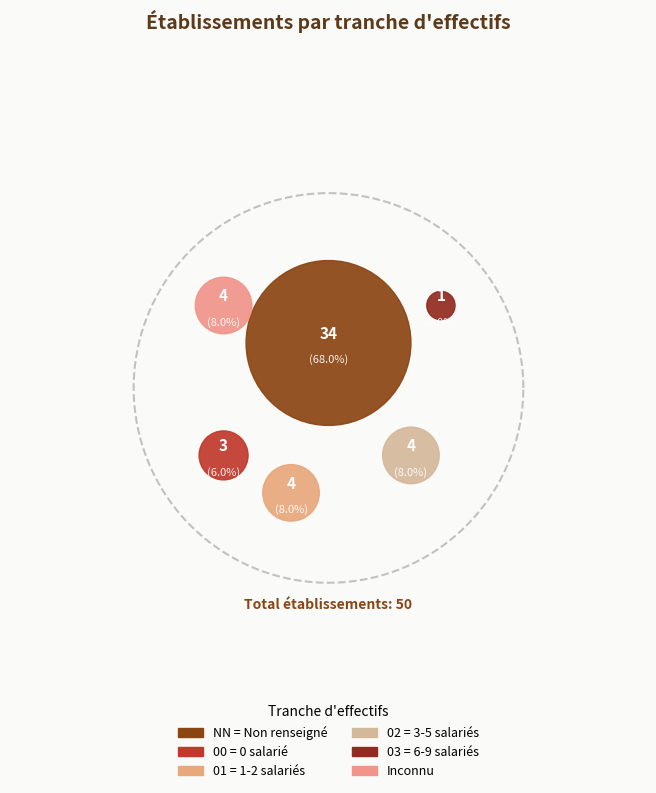

True or false:  accounts for 8% of the total.

True